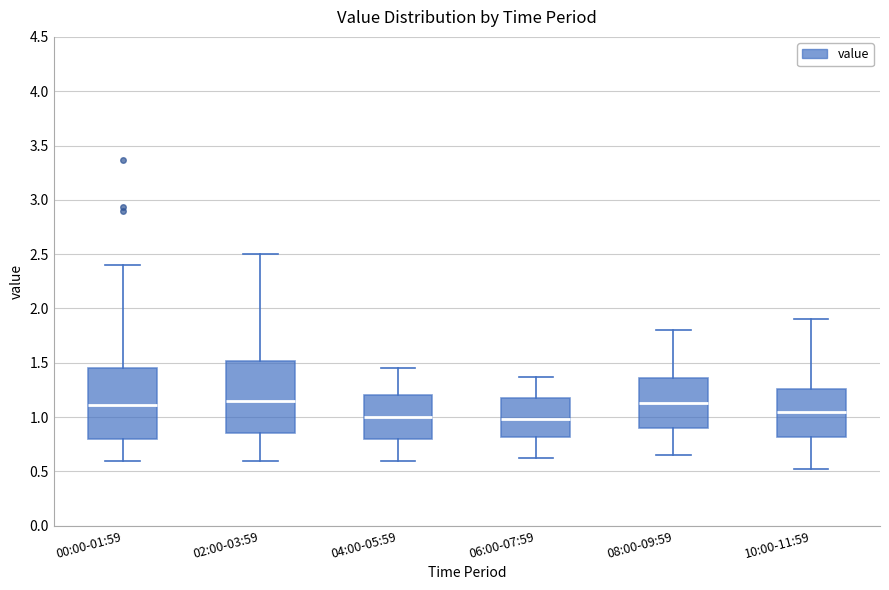

Reading left to right, read every box against the y-axis: the position of its median line, the range the box covers, and the ends of its whiskers. The values are not printed on the chart, so give them approximately, as read against the axis.

00:00-01:59: median 1.10, box 0.80 to 1.45, whiskers 0.60 to 2.40
02:00-03:59: median 1.15, box 0.85 to 1.50, whiskers 0.60 to 2.50
04:00-05:59: median 1.00, box 0.80 to 1.20, whiskers 0.60 to 1.45
06:00-07:59: median 1.00, box 0.80 to 1.20, whiskers 0.60 to 1.35
08:00-09:59: median 1.15, box 0.90 to 1.35, whiskers 0.65 to 1.80
10:00-11:59: median 1.05, box 0.80 to 1.25, whiskers 0.50 to 1.90